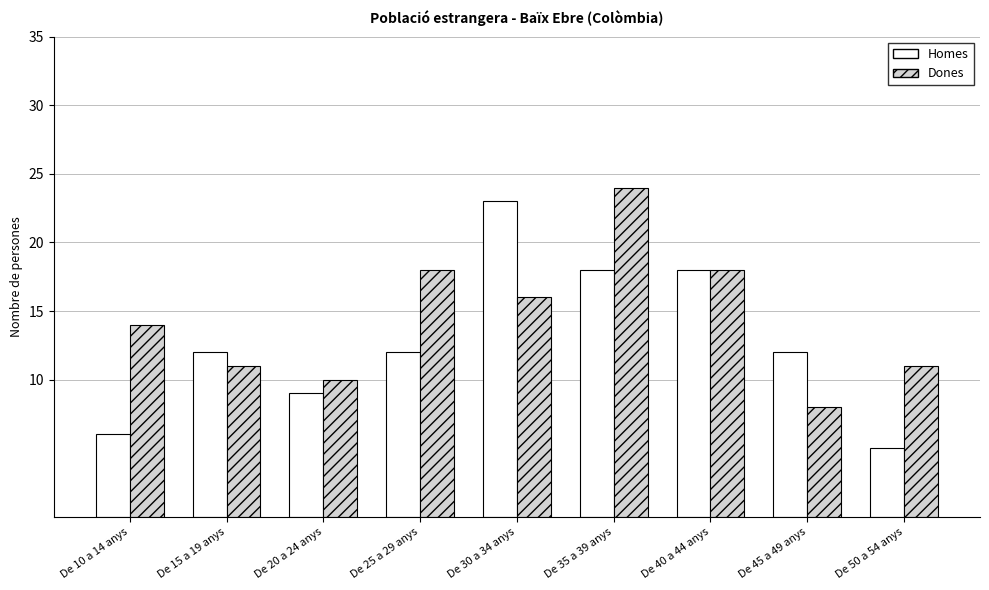

Rank the series by their average value, from highest to lowest.

Dones, Homes